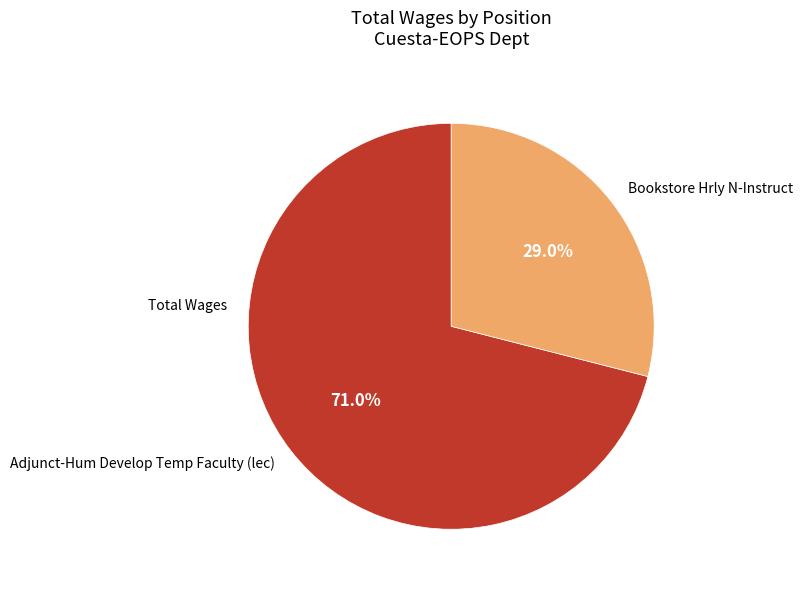

Which category has the smallest portion of the pie?

Bookstore Hrly N-Instruct